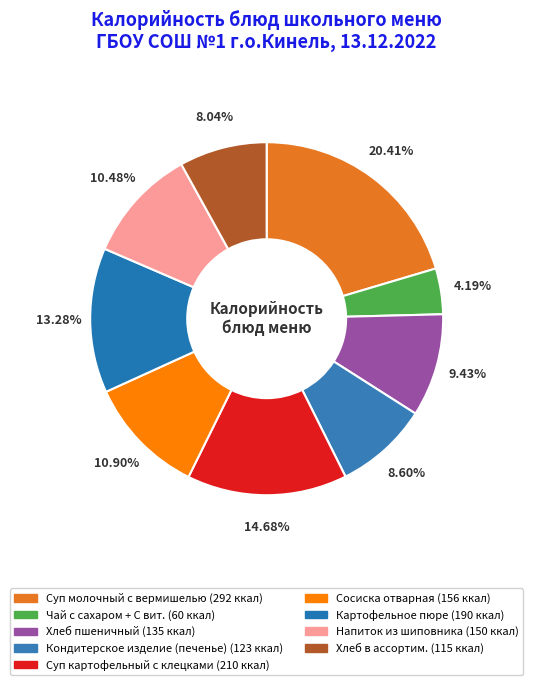

Is it true that Суп картофельный с клецками is 3% of the pie?

False